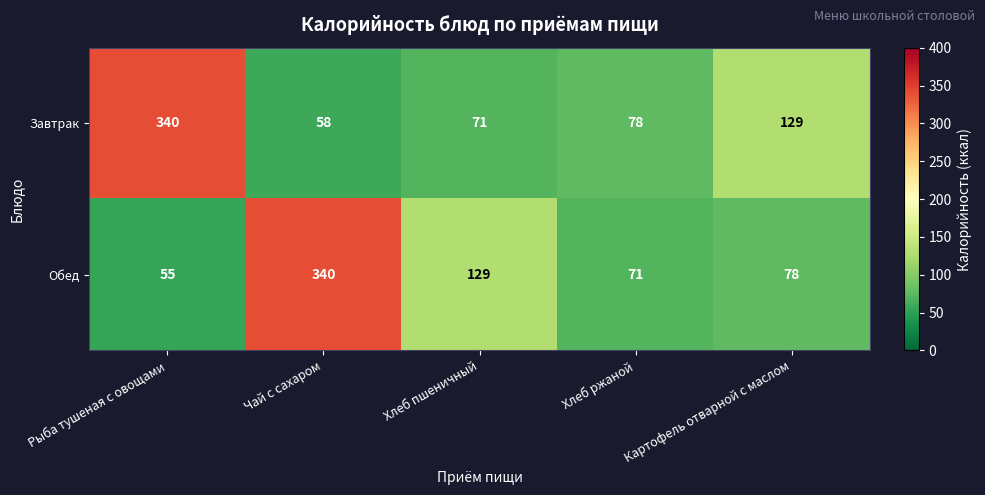

Where is Обед nearest to the value 197?

Хлеб пшеничный